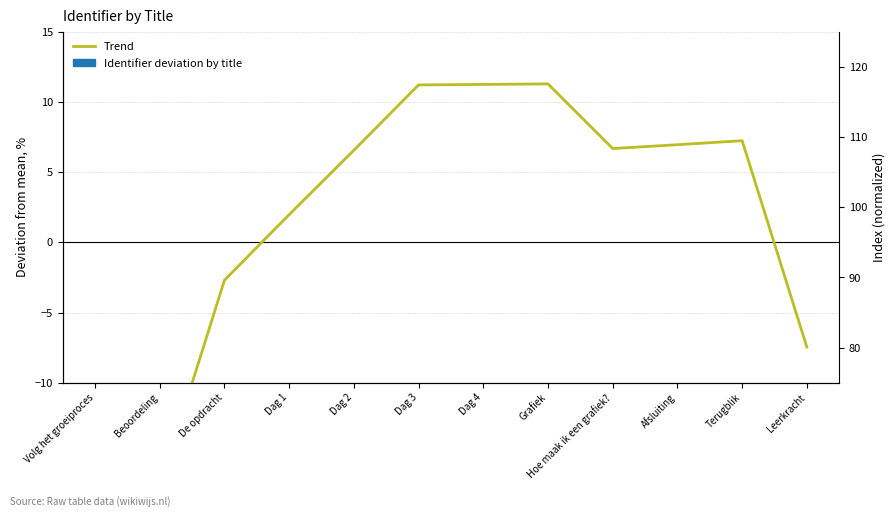

What is the difference between the highest and lowest values at Dag 2?

108.1